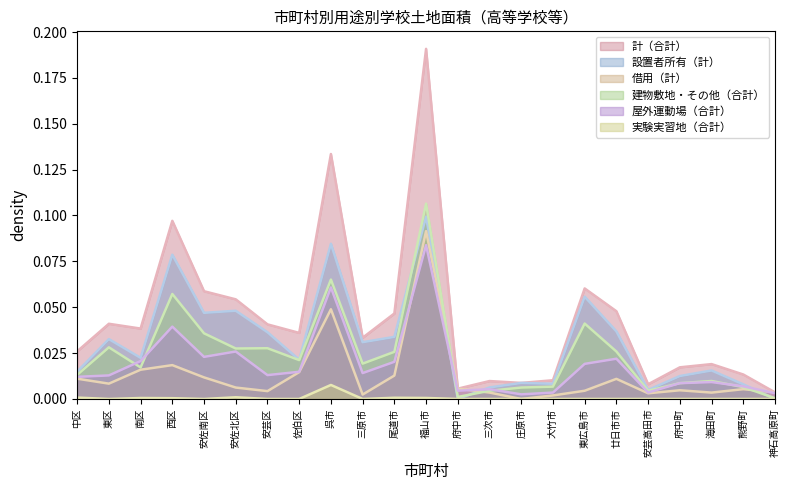

What are all the series names shown in the legend?

計（合計）, 設置者所有（計）, 借用（計）, 建物敷地・その他（合計）, 屋外運動場（合計）, 実験実習地（合計）